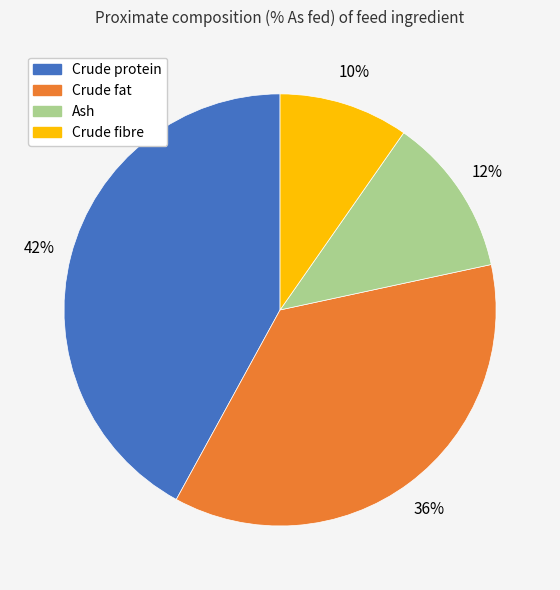

Between Ash and Crude protein, which is larger?

Crude protein